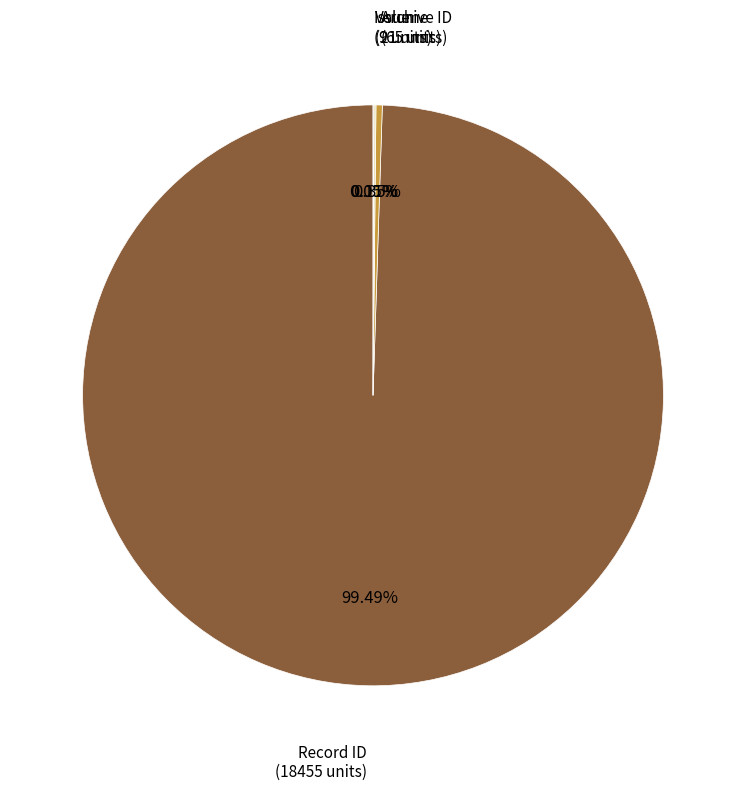

Between Archive ID (65 units) and Record ID (18455 units), which is larger?

Record ID (18455 units)